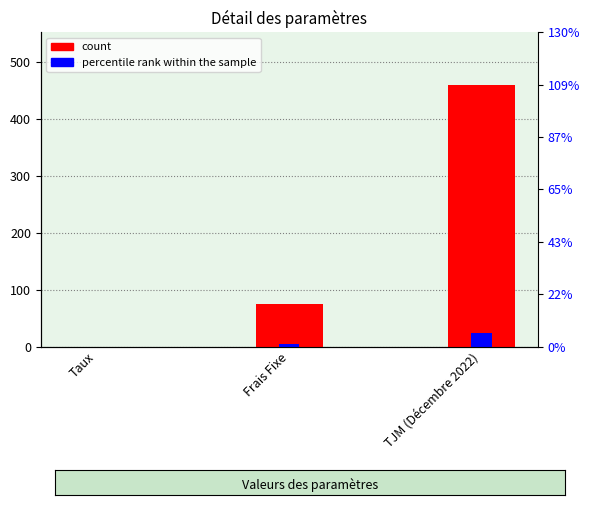

Reading left to right, transcribe all the data shown in this chart.

col_2: Taux=0.1	Frais Fixe=75.0	TJM (Décembre 2022)=460.0
percentile rank: Taux=0.0	Frais Fixe=3.8	TJM (Décembre 2022)=23.0